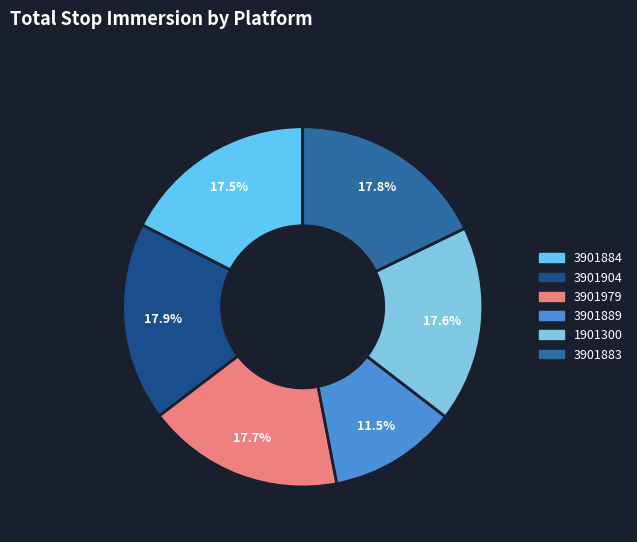

Is 3901979 the majority of the pie?

No